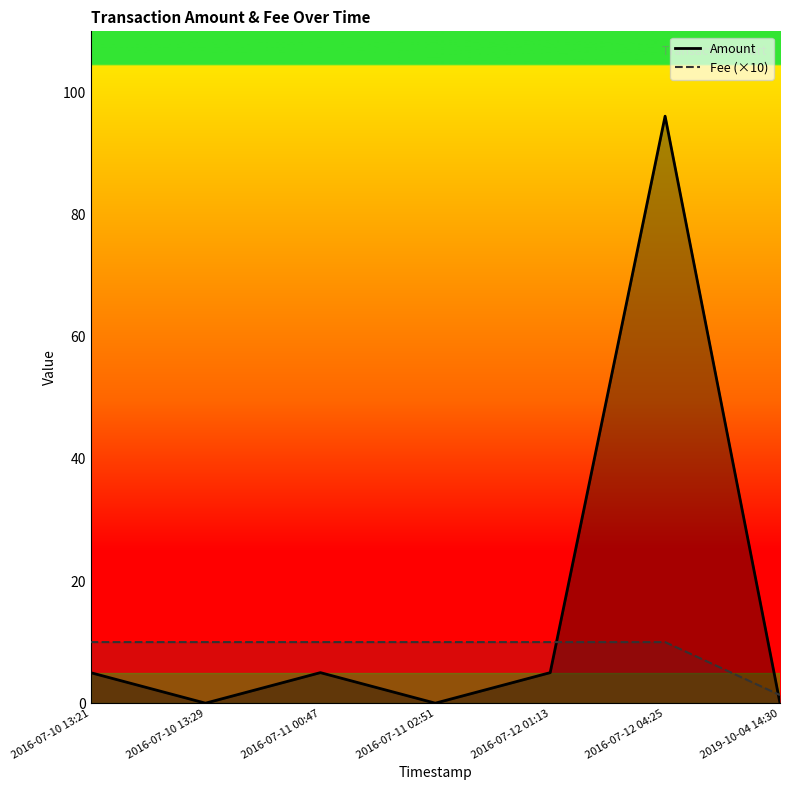

How many values in the Amount series exceed 5?

1